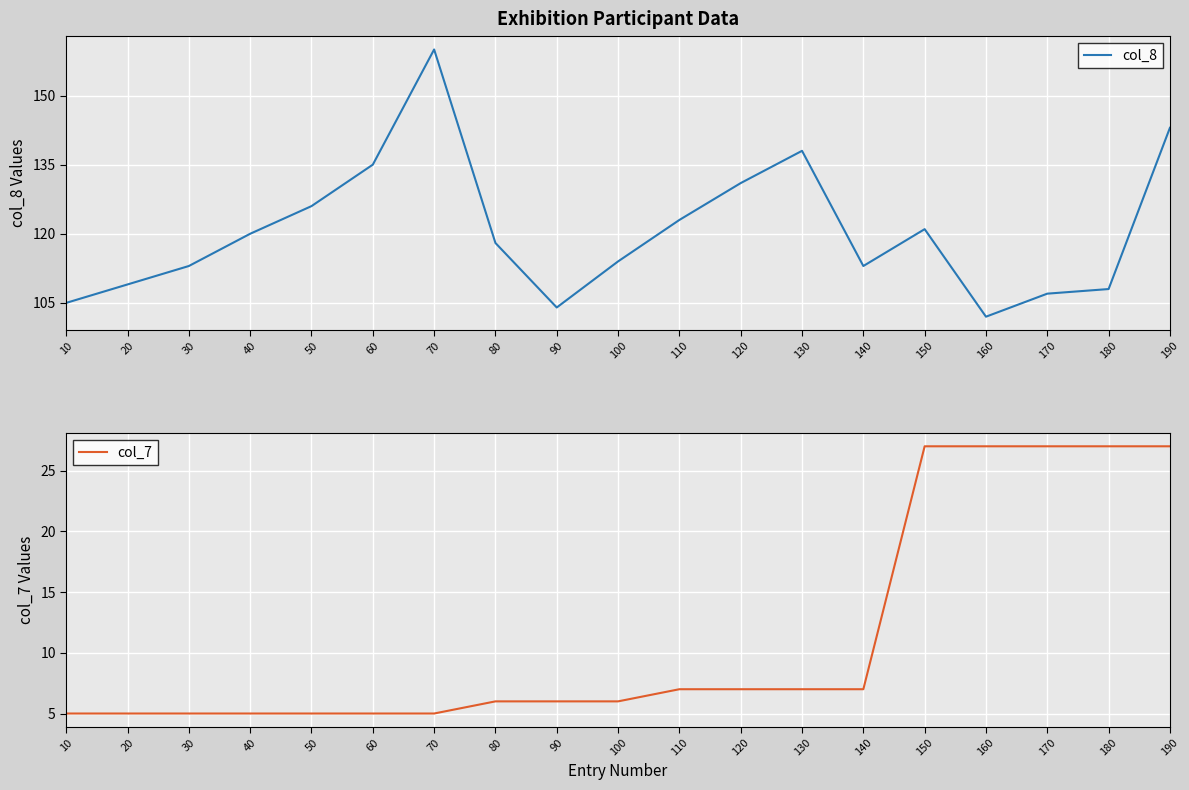

Which series changed the most between 80 and 170?

col_7